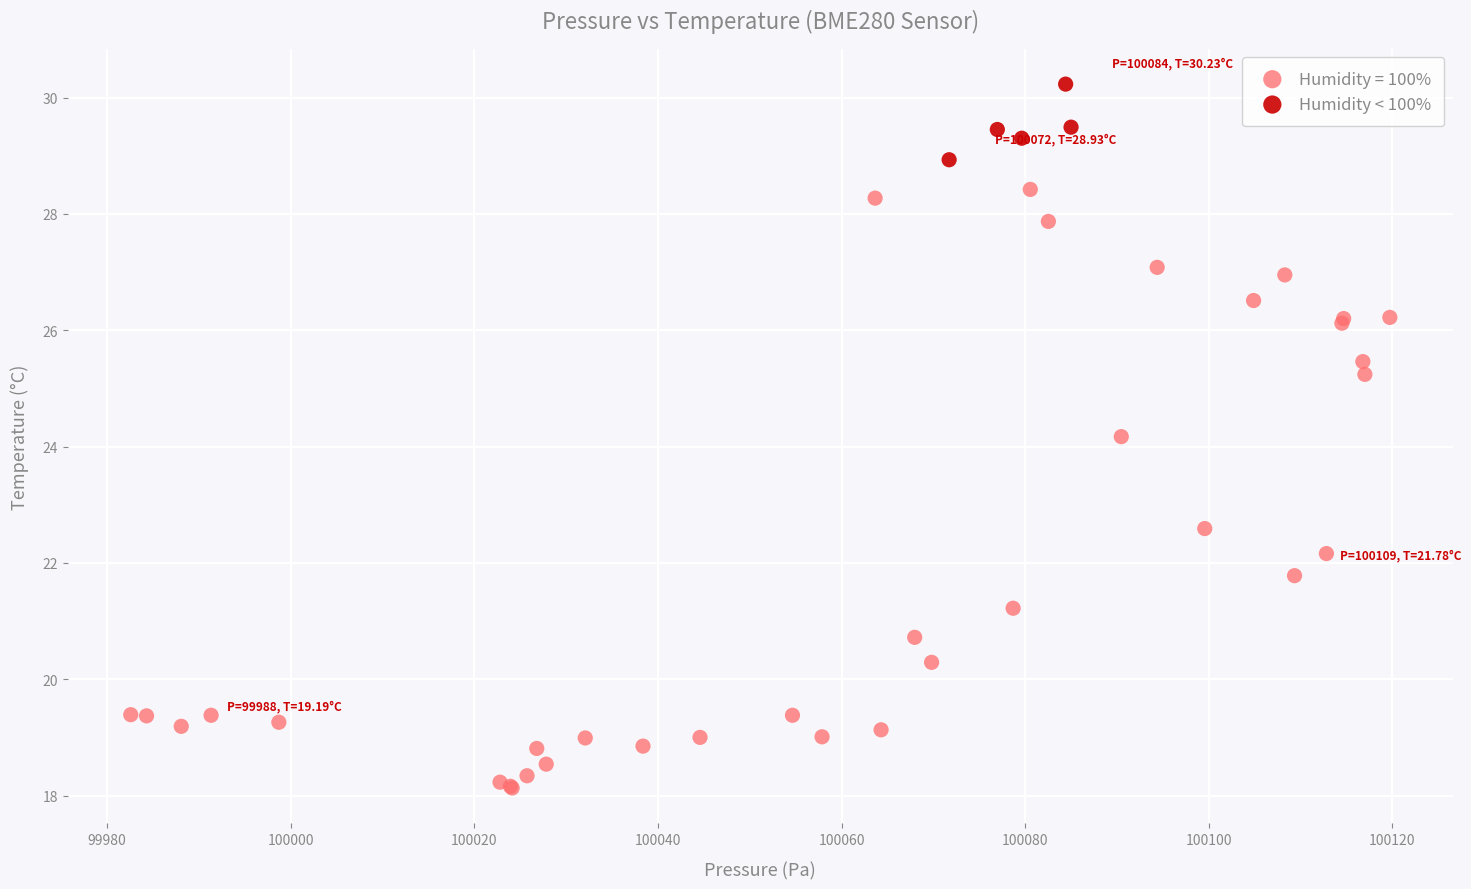

Which series reaches the minimum Y coordinate?

Humidity = 100%